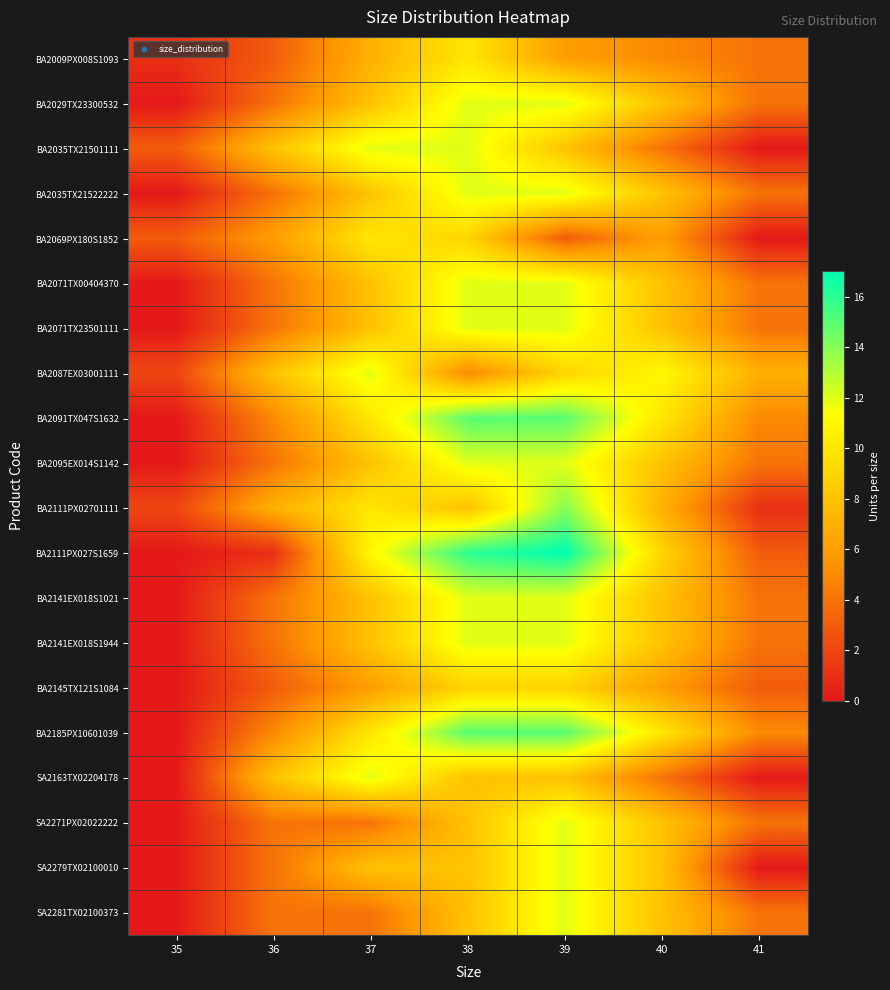

At 41, list the series in order from largest to smallest.

BA2087EX03001111, BA2091TX047S1632, BA2185PX10601039, BA2009PX008S1093, BA2029TX23300532, BA2035TX21522222, BA2071TX00404370, BA2071TX23501111, BA2095EX014S1142, BA2141EX018S1021, BA2141EX018S1944, SA2271PX02022222, SA2281TX02100373, BA2111PX027S1659, BA2145TX121S1084, BA2111PX02701111, BA2035TX21501111, BA2069PX180S1852, SA2163TX02204178, SA2279TX02100010